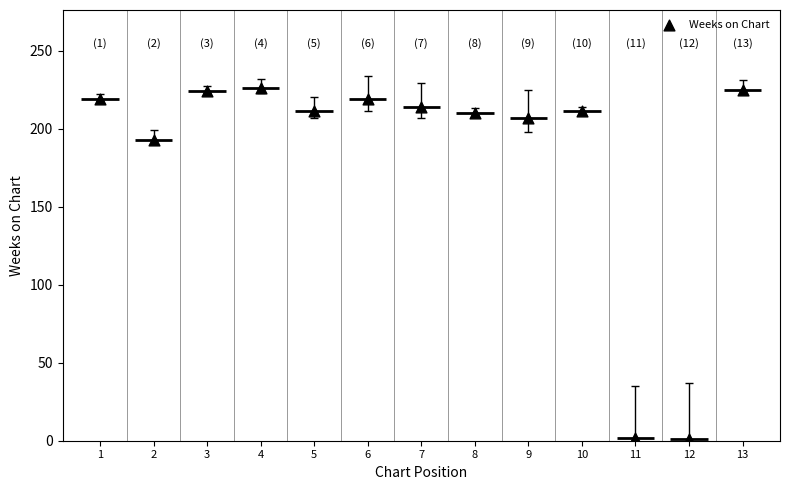

What is the range of Y values (max minus min)?

225